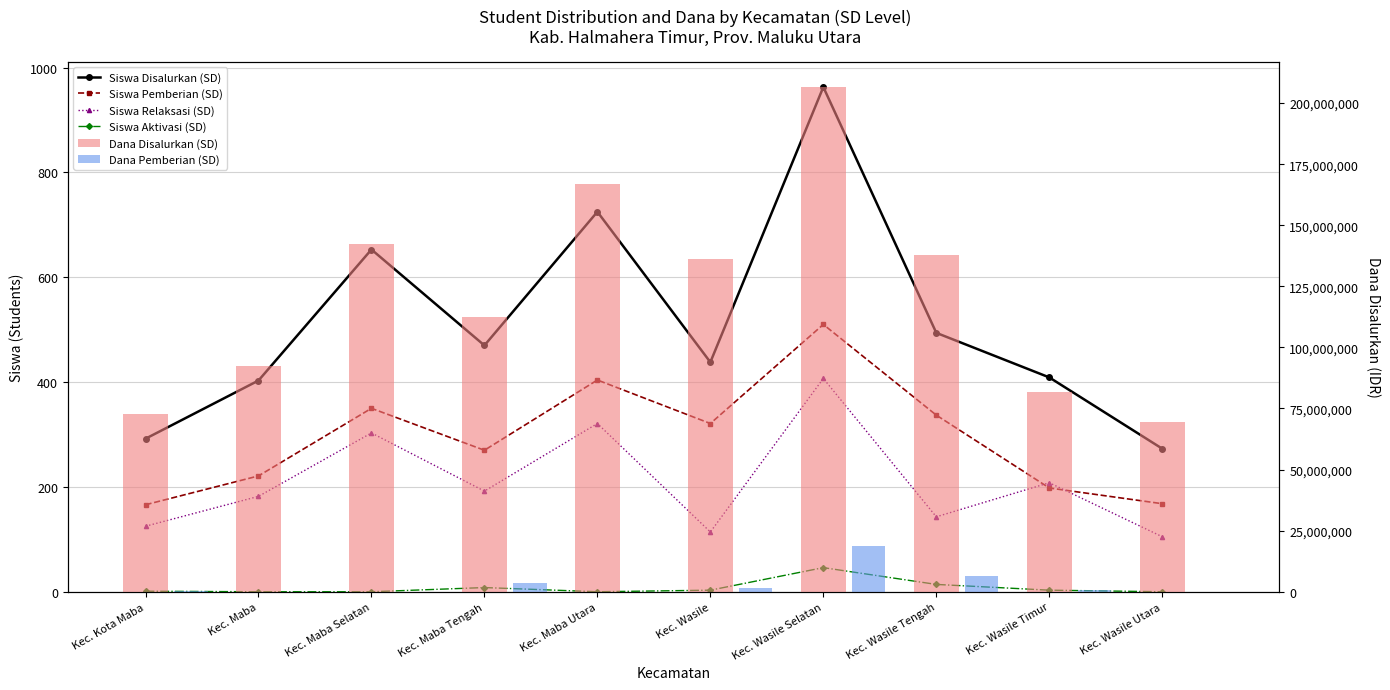

How many groups of bars are there?

10